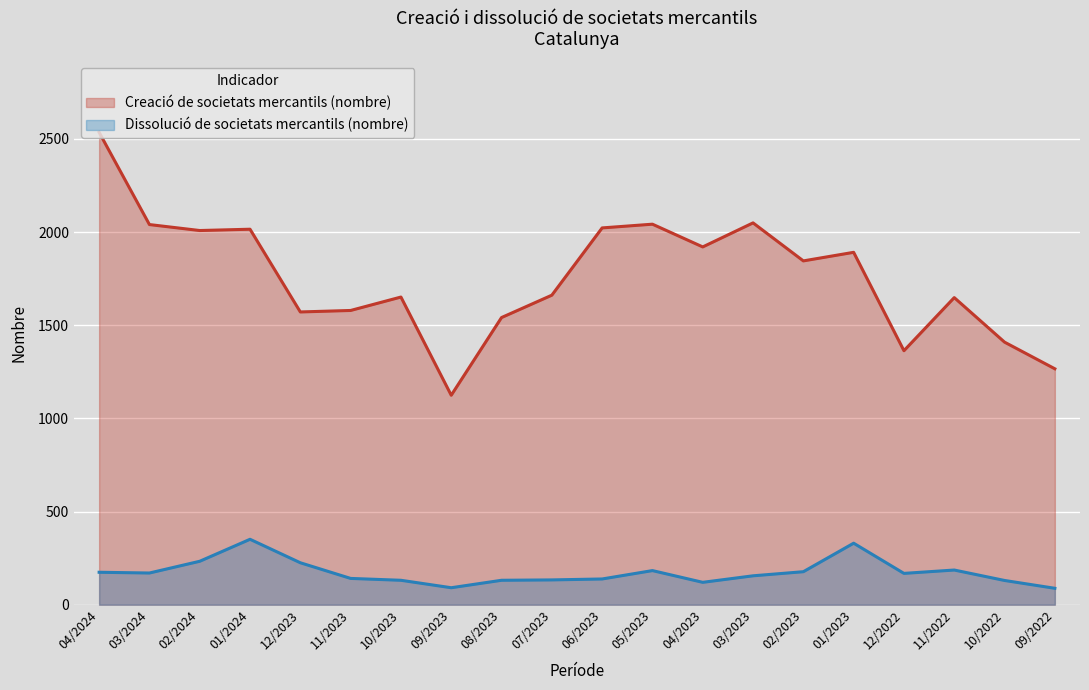

What are all the series names shown in the legend?

Creació de societats mercantils (nombre), Dissolució de societats mercantils (nombre)